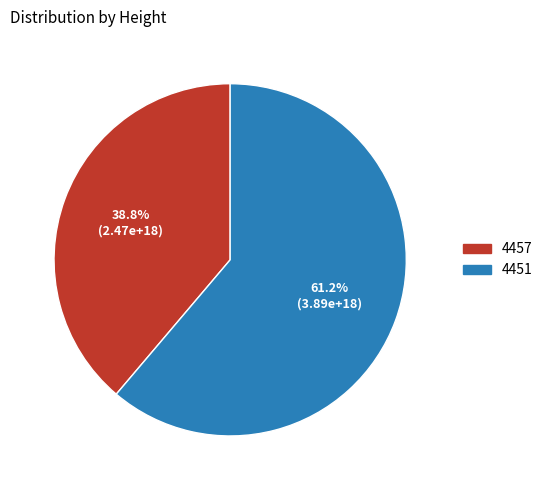

Which slice is the largest?

4451